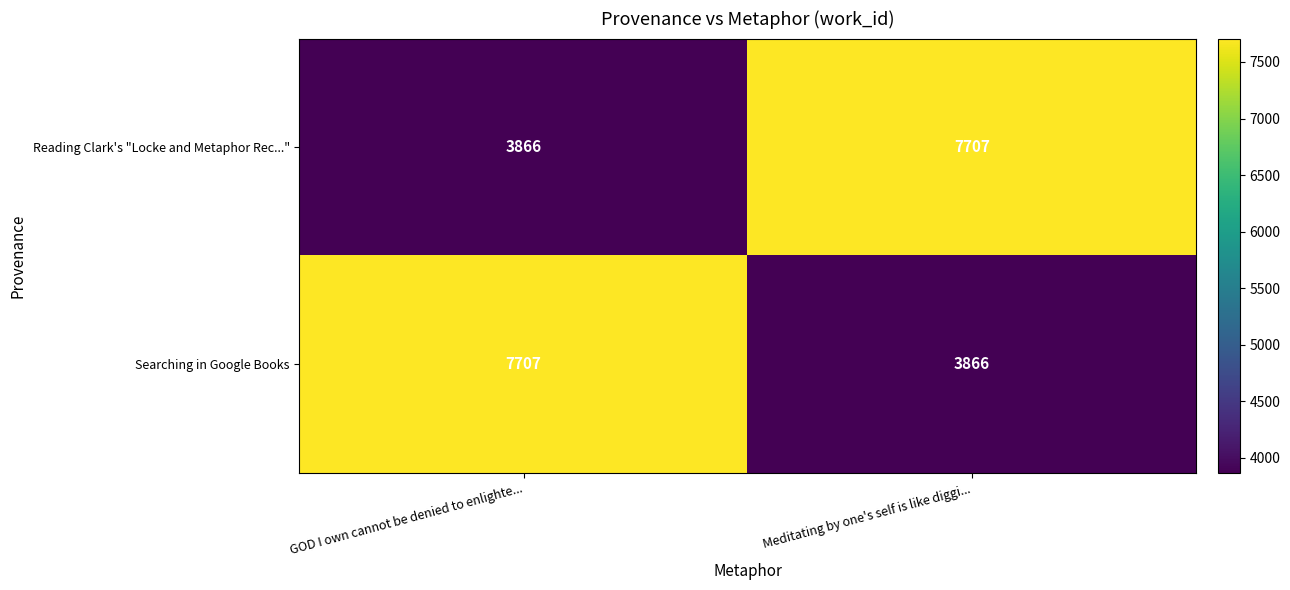

What is the minimum value for Searching in Google Books?

3866